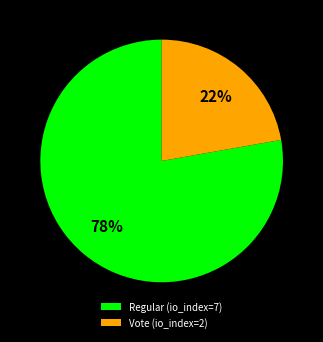

Approximately how many times larger is the value at Regular (io_index=7) compared to Vote (io_index=2)?

3.5